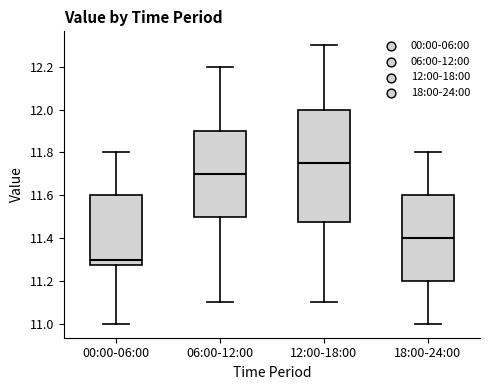

Reading left to right, transcribe this box plot: for each box, give where its median line is, the range the box spans, and where its two whiskers end, as read against the y-axis. The values are not printed on the chart, so give them approximately, as read against the axis.

00:00-06:00: median 11.30, box 11.28 to 11.60, whiskers 11.00 to 11.80
06:00-12:00: median 11.70, box 11.50 to 11.90, whiskers 11.10 to 12.20
12:00-18:00: median 11.76, box 11.48 to 12.00, whiskers 11.10 to 12.30
18:00-24:00: median 11.40, box 11.20 to 11.60, whiskers 11.00 to 11.80